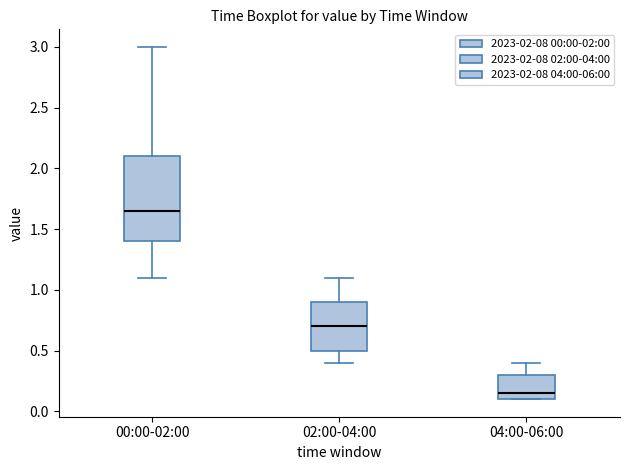

Reading left to right, read every box against the y-axis: the position of its median line, the range the box covers, and the ends of its whiskers. The values are not printed on the chart, so give them approximately, as read against the axis.

00:00-02:00: median 1.65, box 1.40 to 2.10, whiskers 1.10 to 3.00
02:00-04:00: median 0.70, box 0.50 to 0.90, whiskers 0.40 to 1.10
04:00-06:00: median 0.15, box 0.10 to 0.30, whiskers 0.10 to 0.40